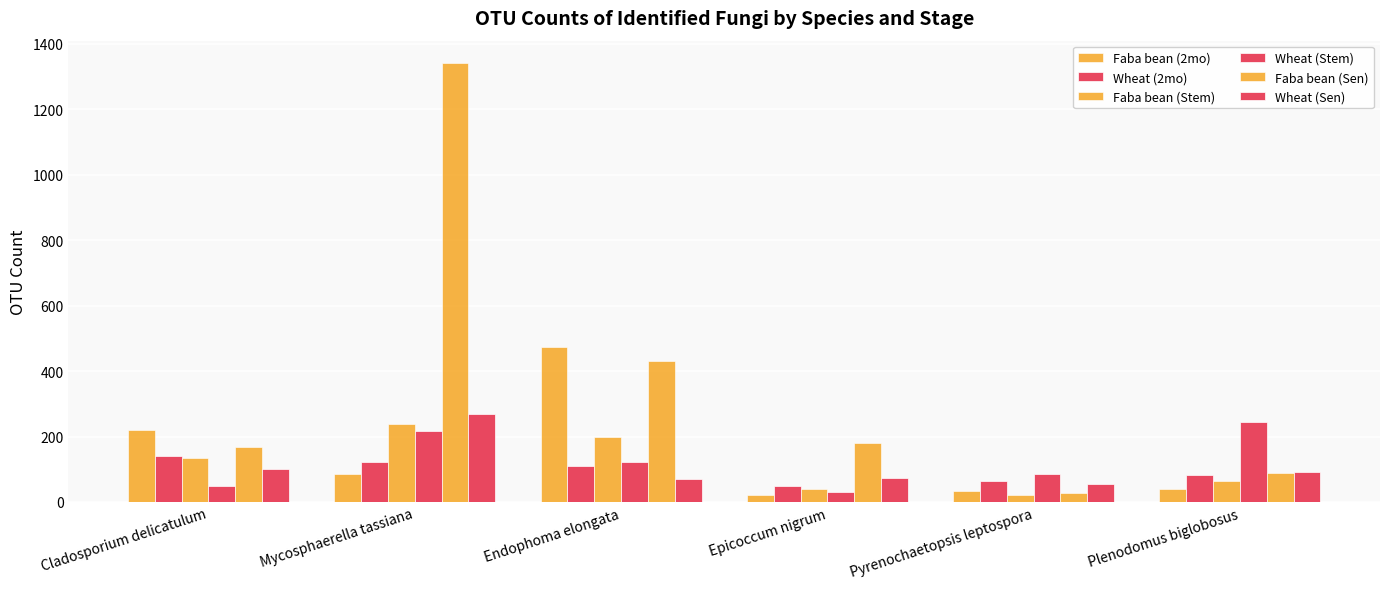

What is the spread (max minus min) of values at Plenodomus biglobosus?

204.5